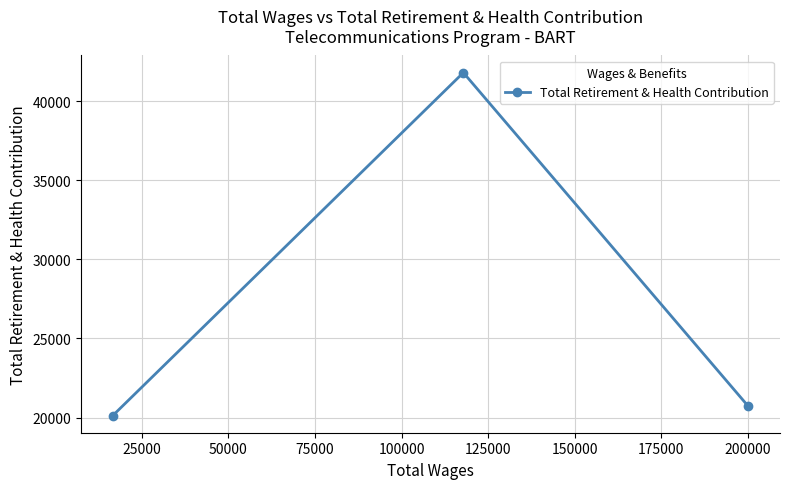

What is the sum of all values?

82637